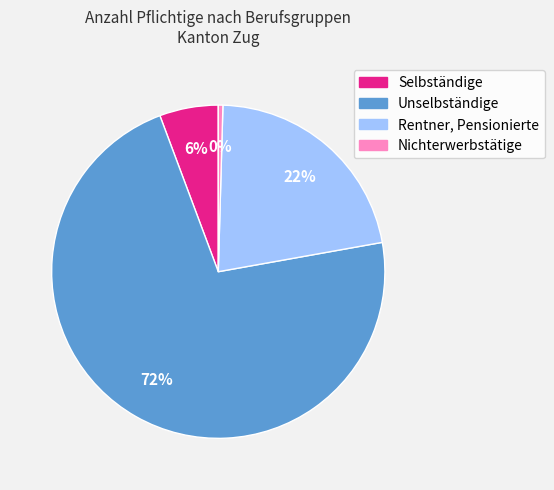

To the nearest percent, what is the difference between the largest and smallest slice percentages?

72%